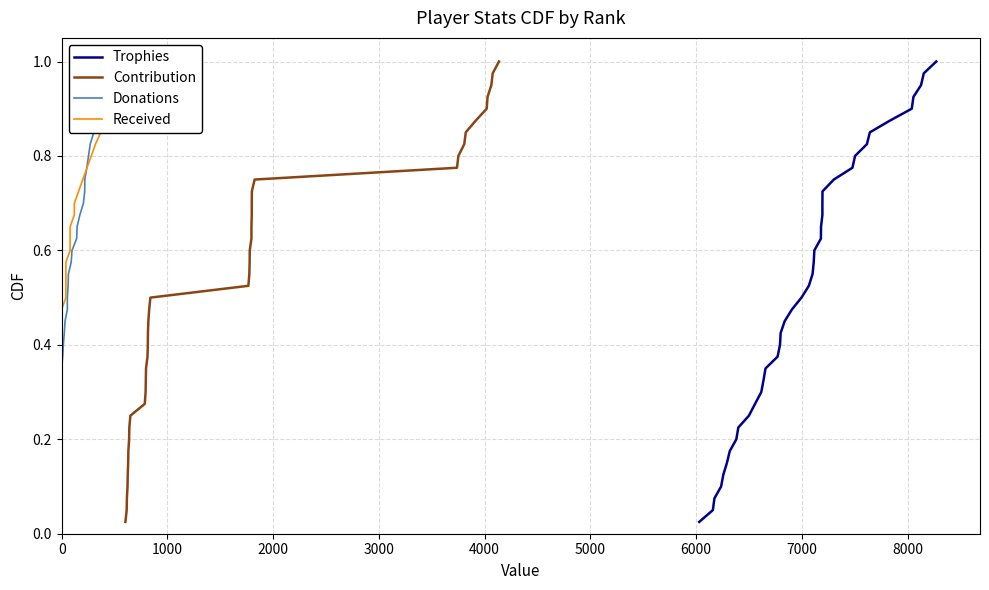

True or false: Trophies has more than 1 points higher than both neighbors.

False